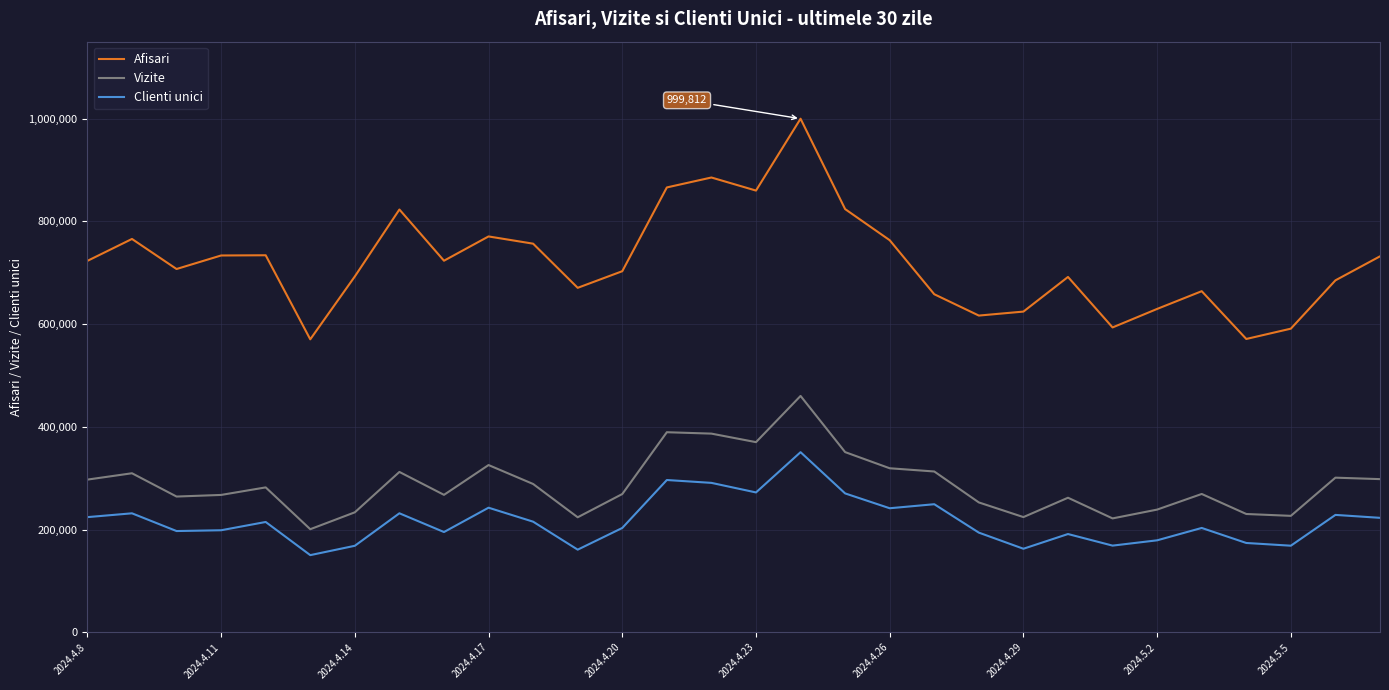

What is the smallest value displayed?

150172